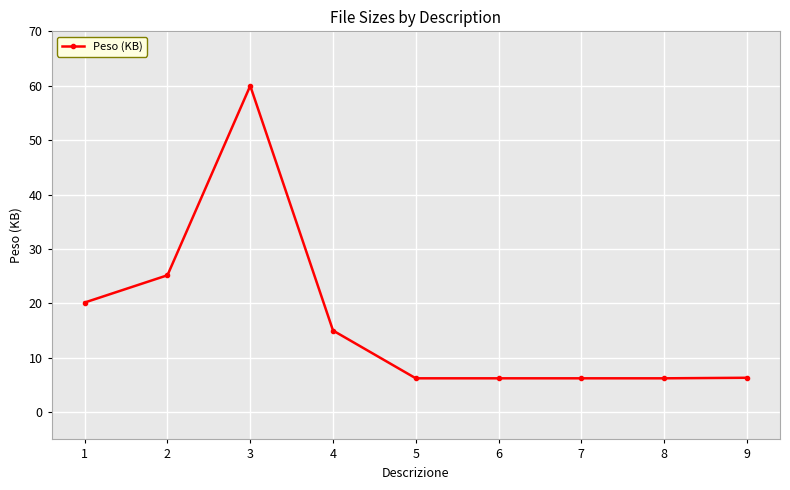

At which category does the data reach its first local peak?

3